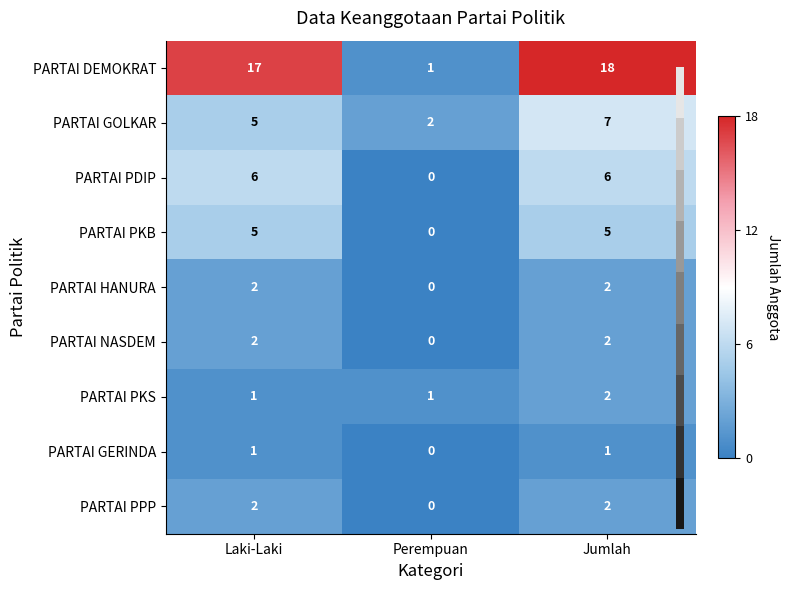

Which series has the largest total across all categories?

PARTAI DEMOKRAT